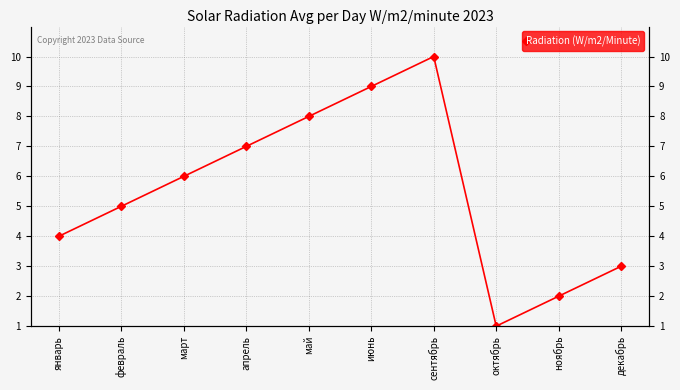

What is the maximum value shown in the chart?

10